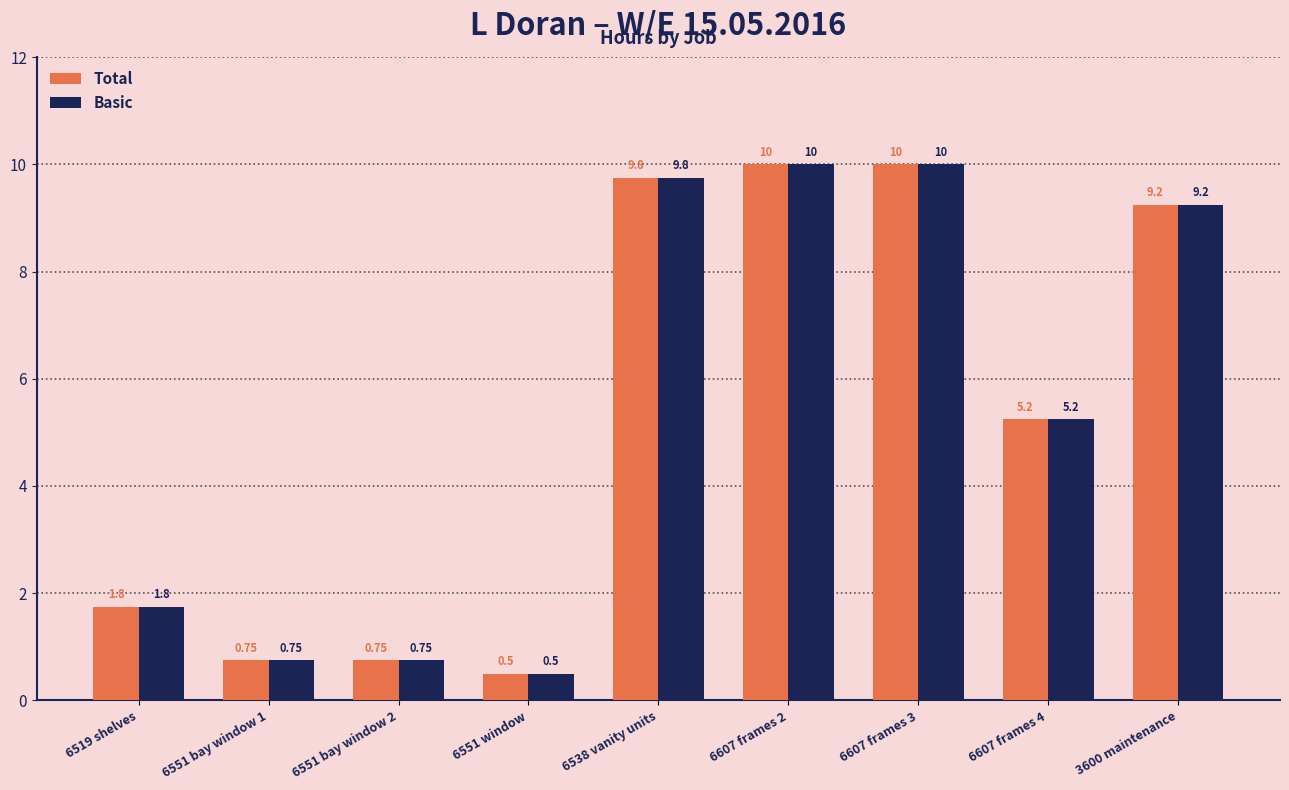

Is the value of Total at 6551 window greater than the value of Basic at 6607 frames 2?

No